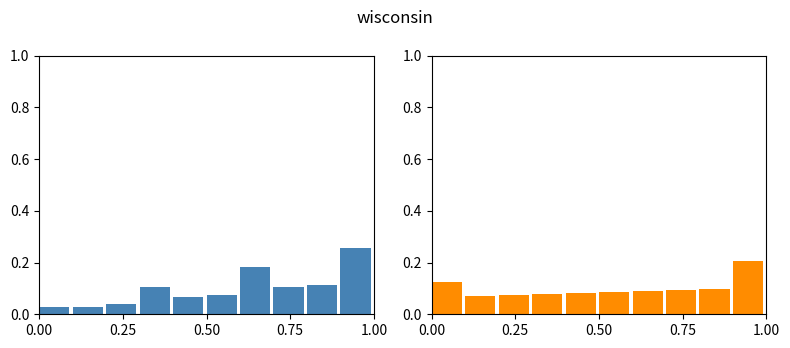

What is the highest value of the เด็กชาย series?

0.3